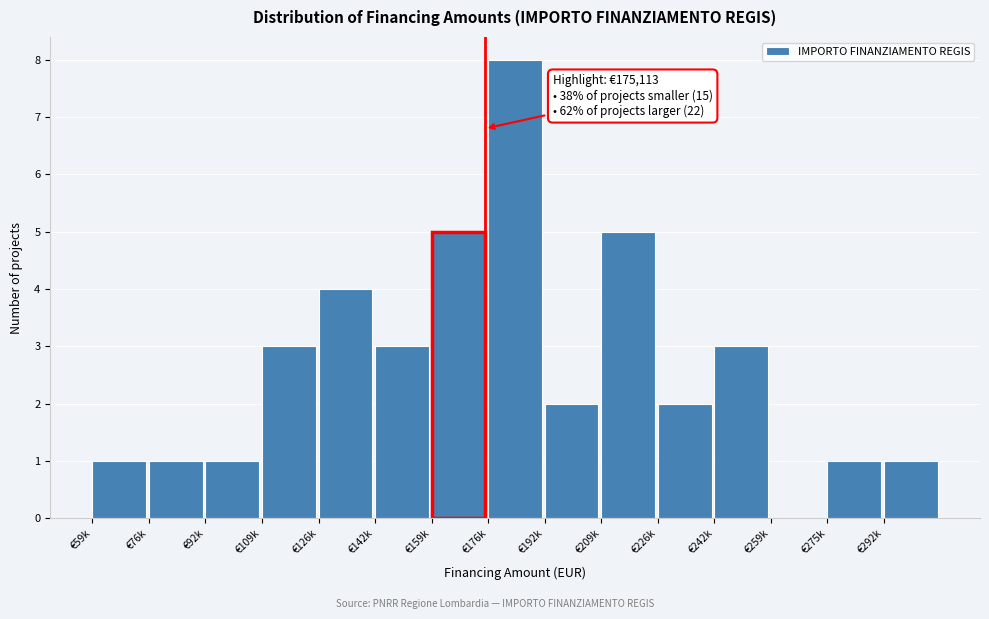

Reading left to right, list all the values displayed in this chart.

€59k=1	€76k=1	€92k=1	€109k=3	€126k=4	€142k=3	€159k=5	€176k=8	€192k=2	€209k=5	€226k=2	€242k=3	€259k=0	€275k=1	€292k=1